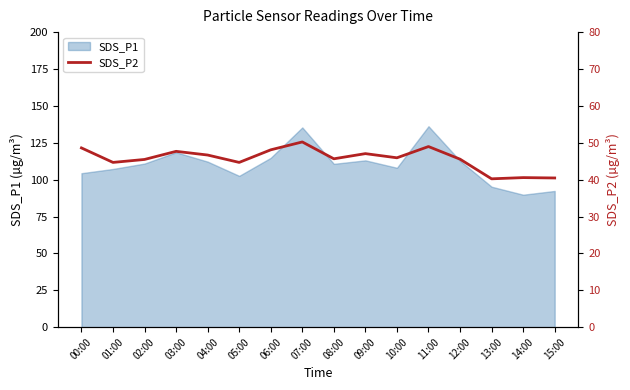

The value of SDS_P1 at 00:00 is 104.3. True or false?

True